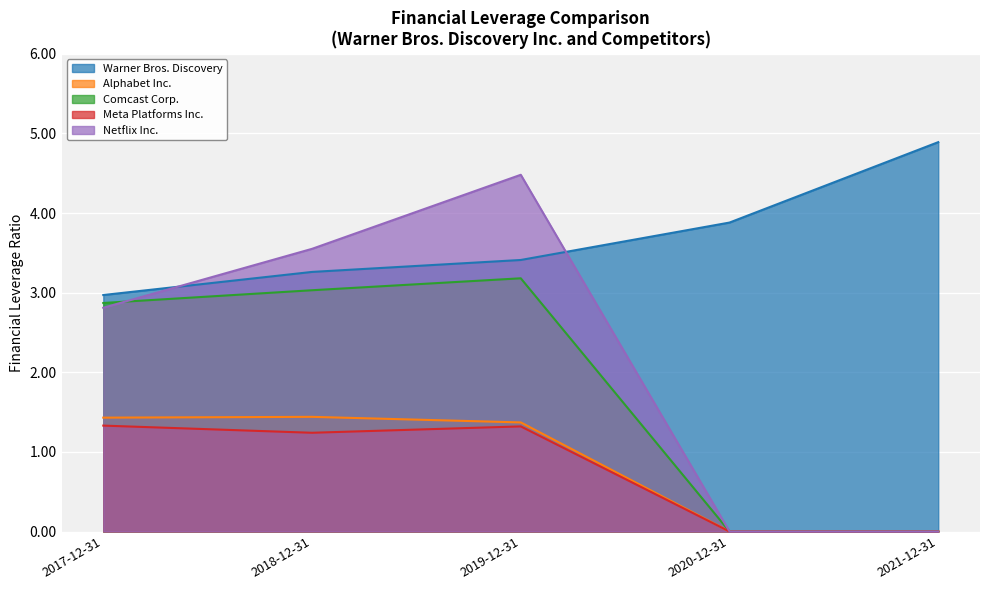

What is the approximate value of Comcast Corp. at 2019-12-31?

3.2